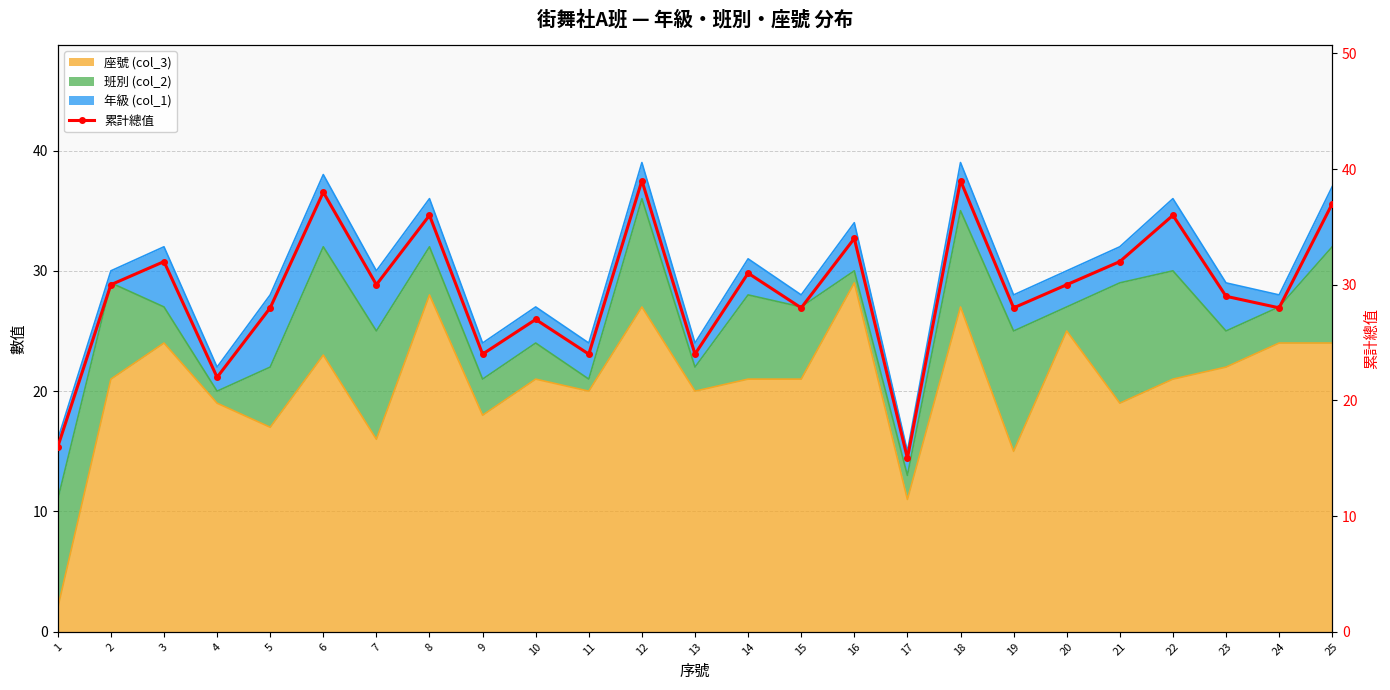

The value at 24 is 28. True or false?

True